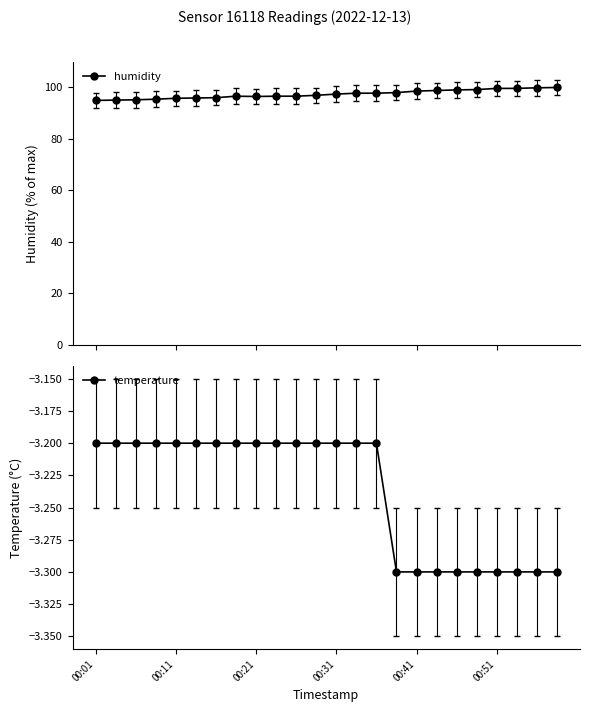

What is the minimum value for humidity?

95.0